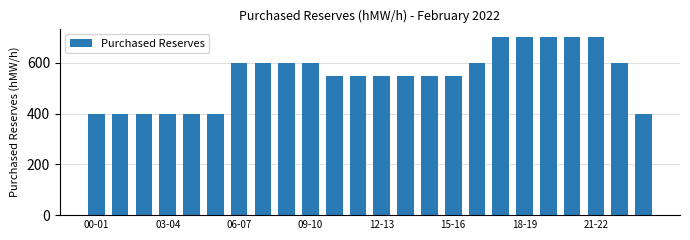

What is the average value?

550